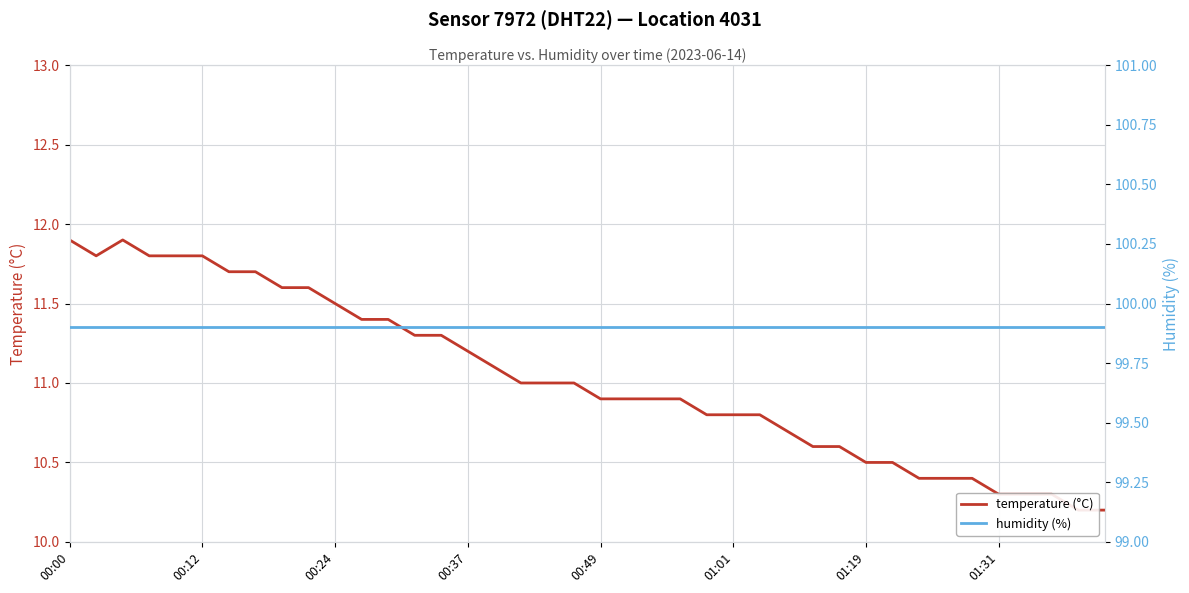

How many categories are shown in the chart?

40